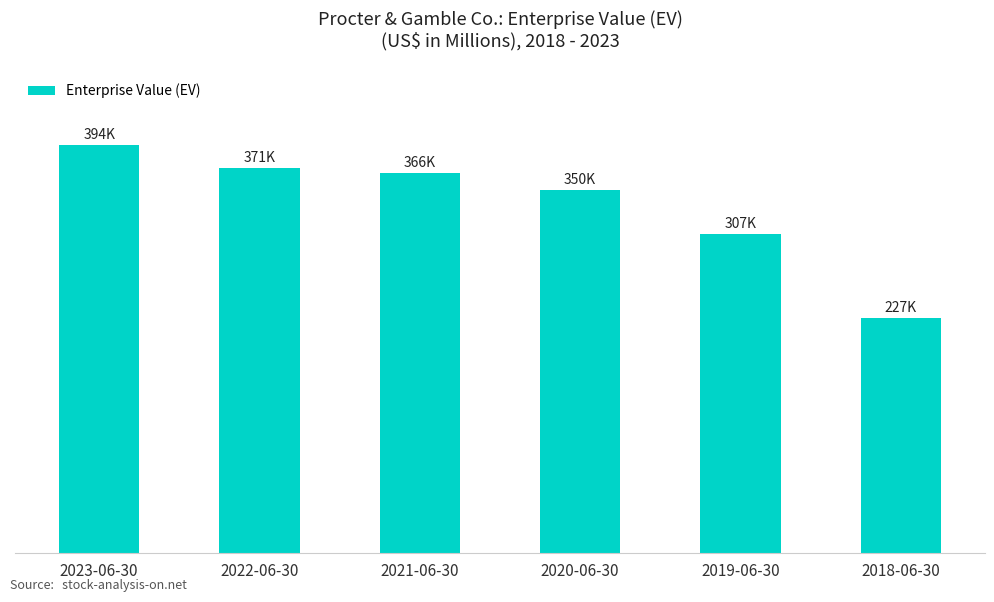

Rank the categories by value from lowest to highest.

2018-06-30, 2019-06-30, 2020-06-30, 2021-06-30, 2022-06-30, 2023-06-30